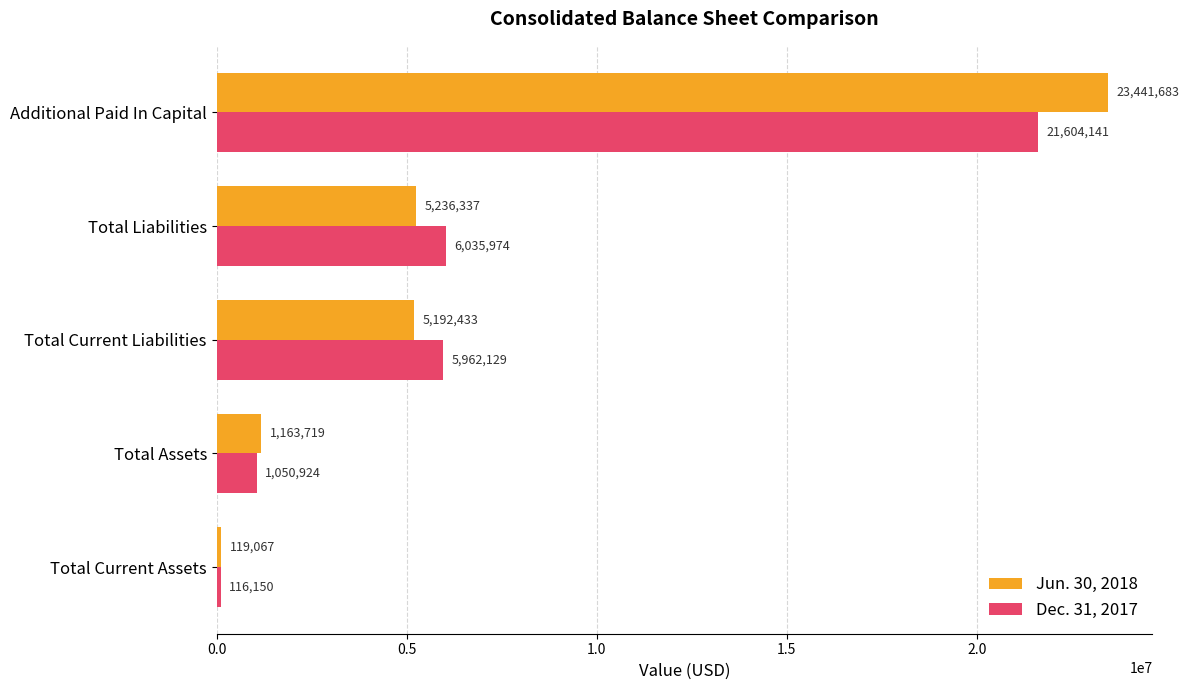

At how many categories does at least one series exceed 2531925?

3